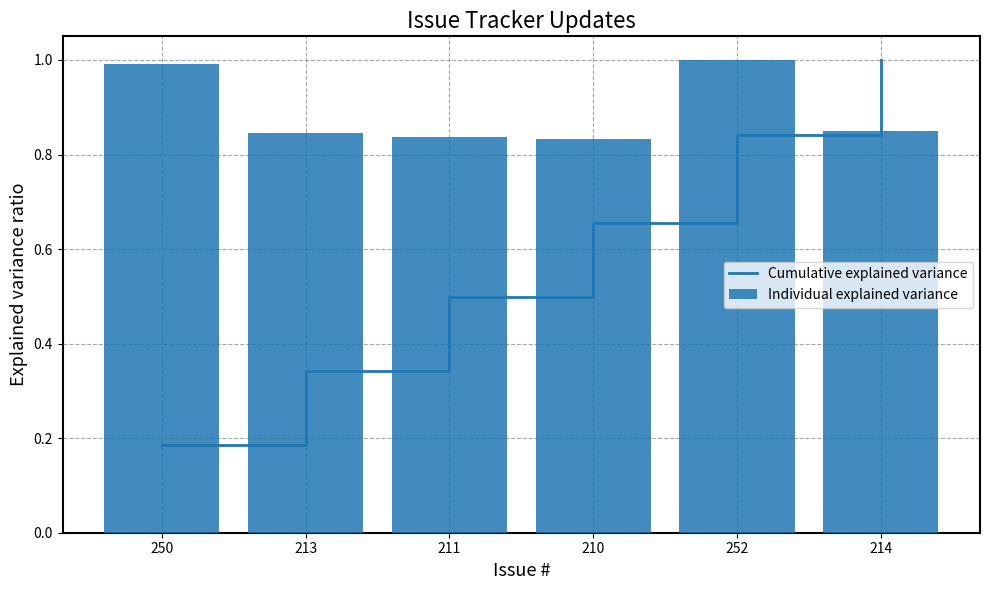

What is the sum of all Cumulative explained variance values?

3.5